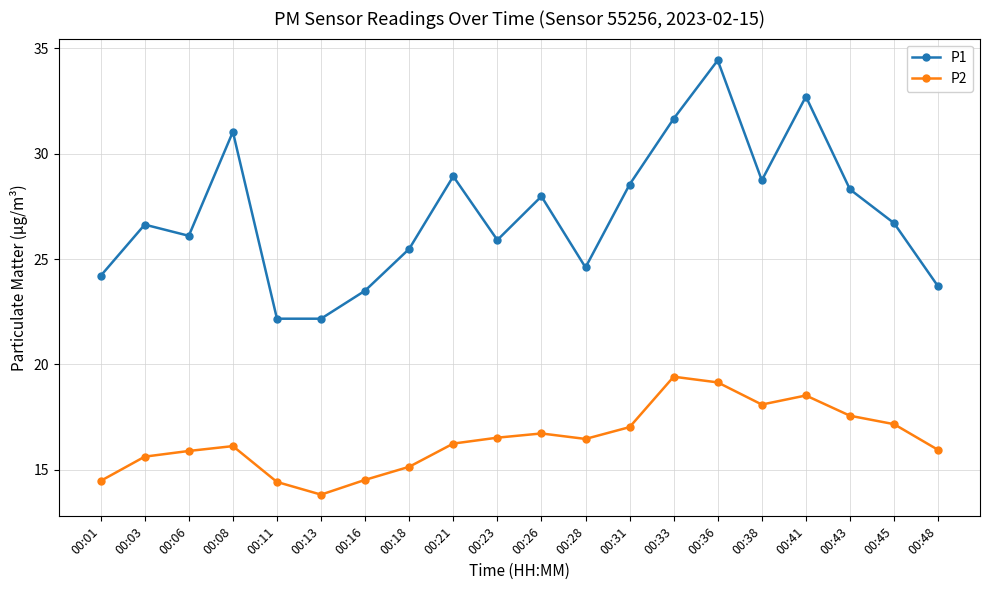

True or false: P1 and P2 intersect in this chart.

False